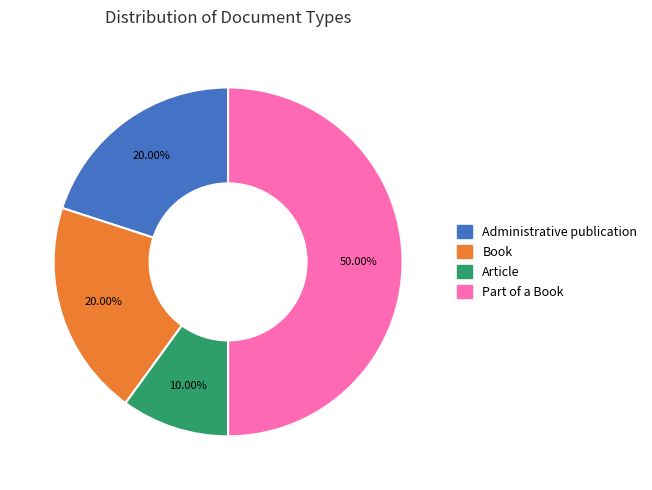

Is Administrative publication the majority of the pie?

No